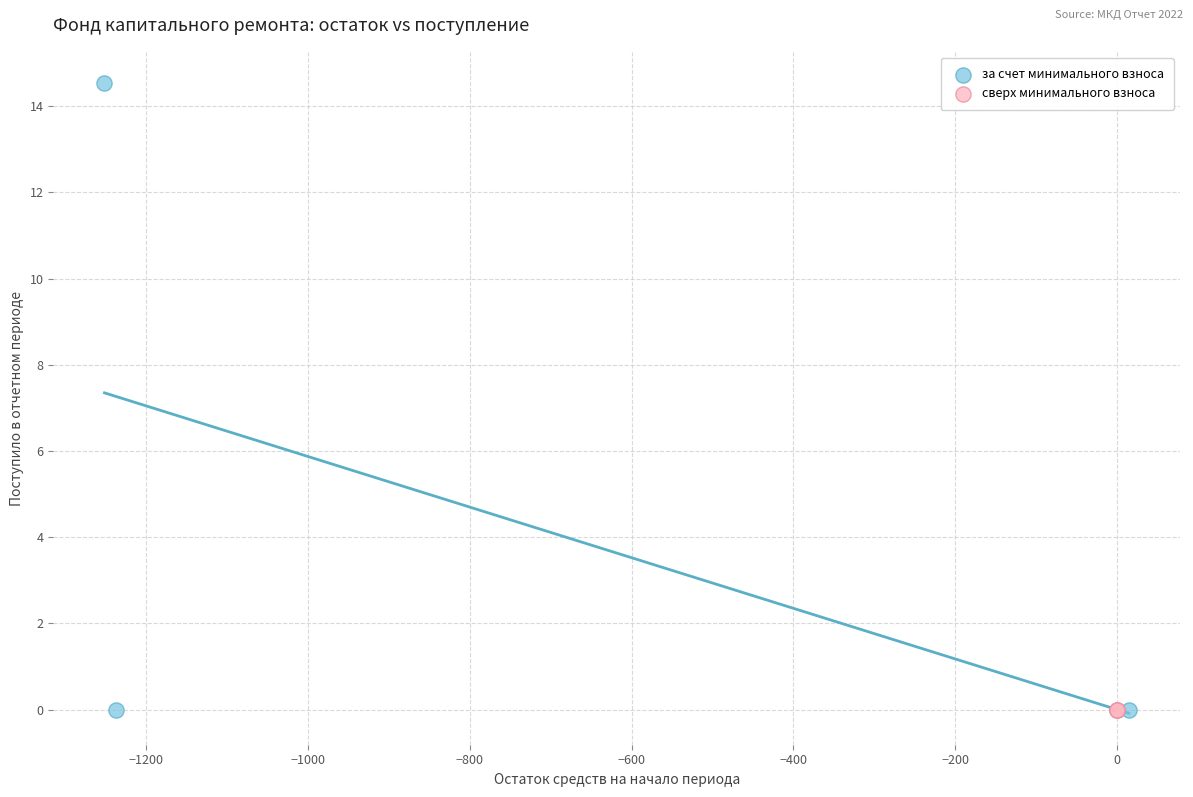

Which series contains the highest Y value?

за счет минимального взноса